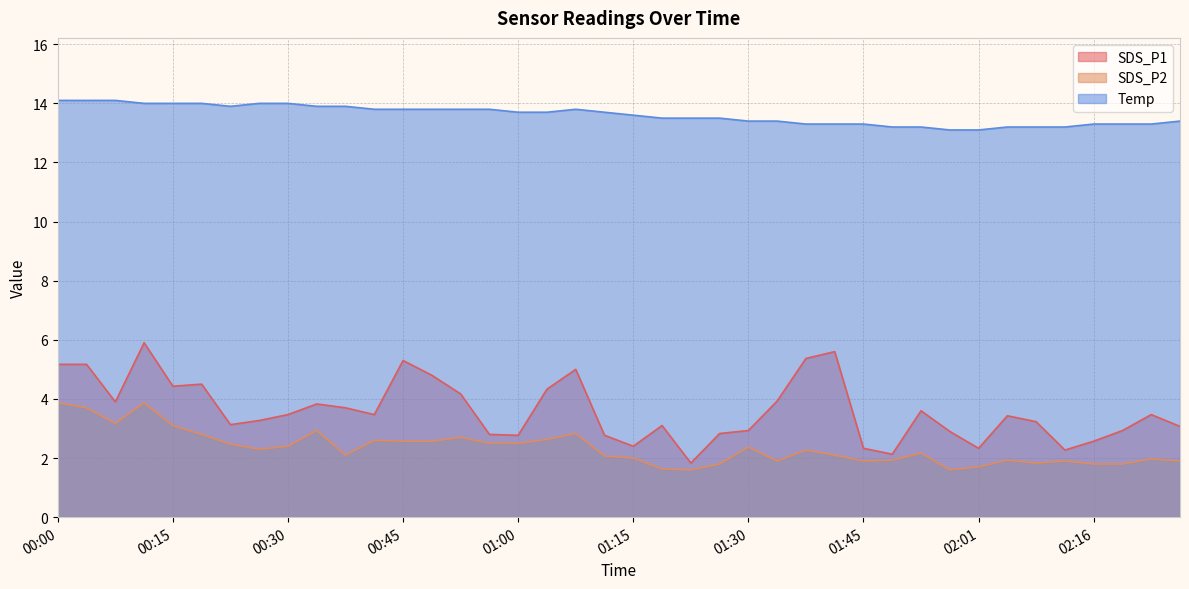

The SDS_P1 series shows 3.0 at 02:12. True or false?

False